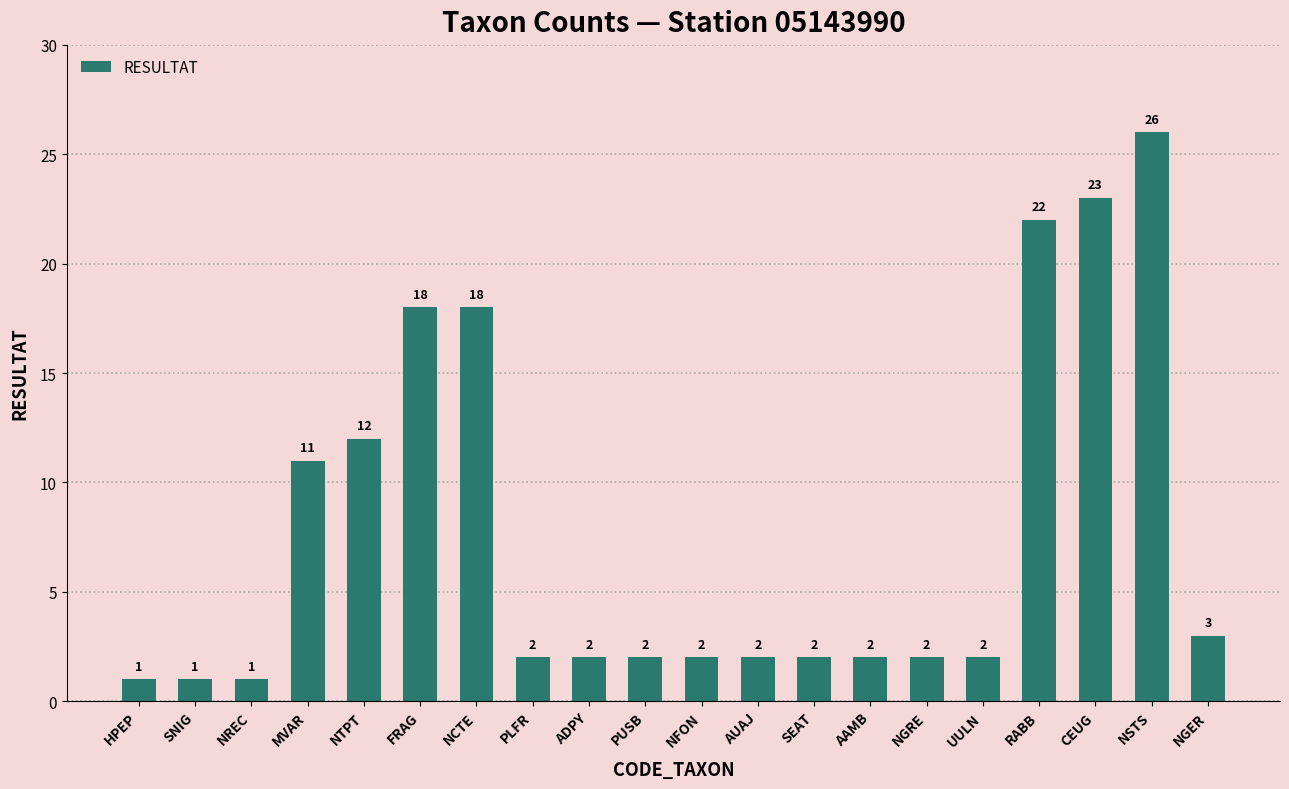

True or false: the data shows 38 at RABB.

False